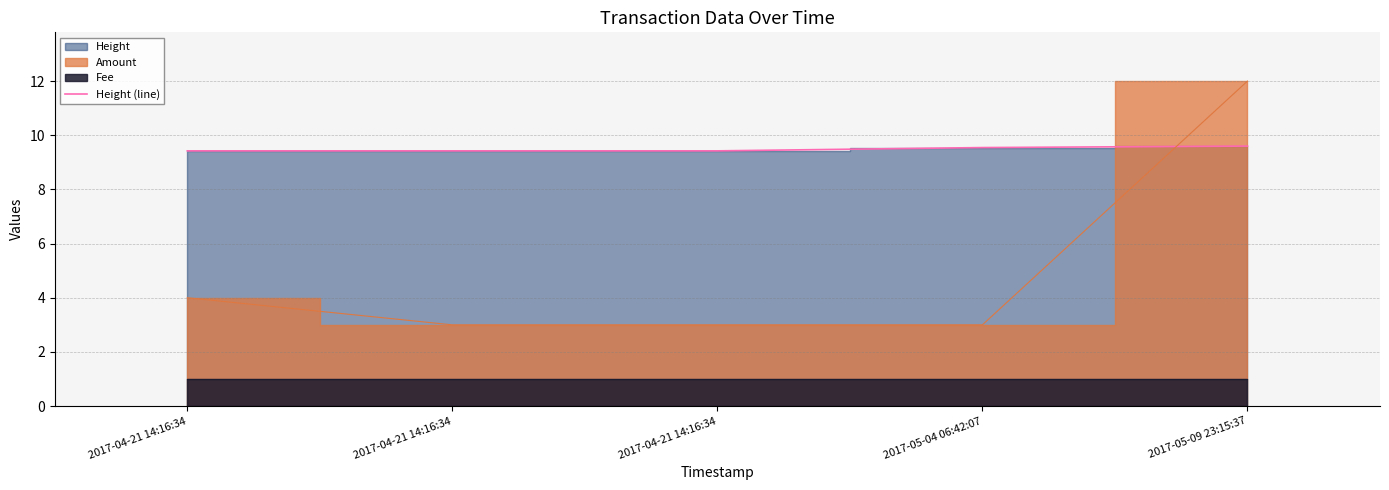

How many lines are shown in the chart?

1